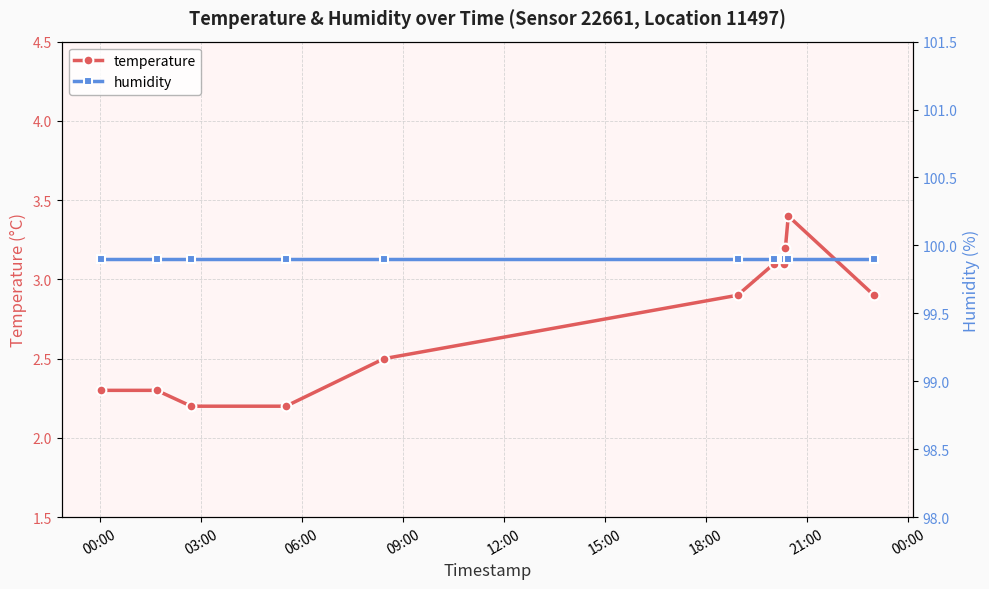

What is the lowest value of the temperature series?

2.2